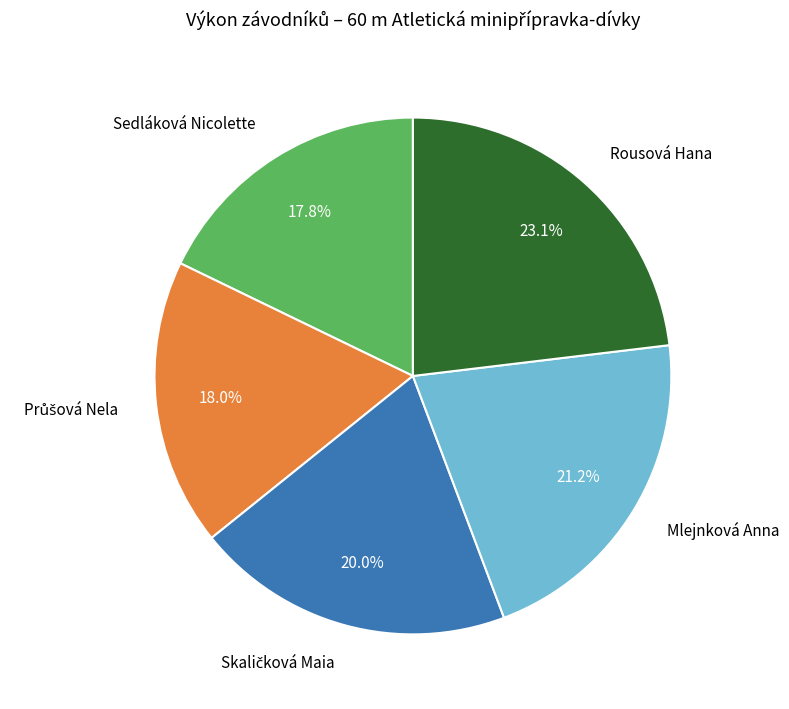

What percentage do Rousová Hana and Mlejnková Anna together represent?

44.3%